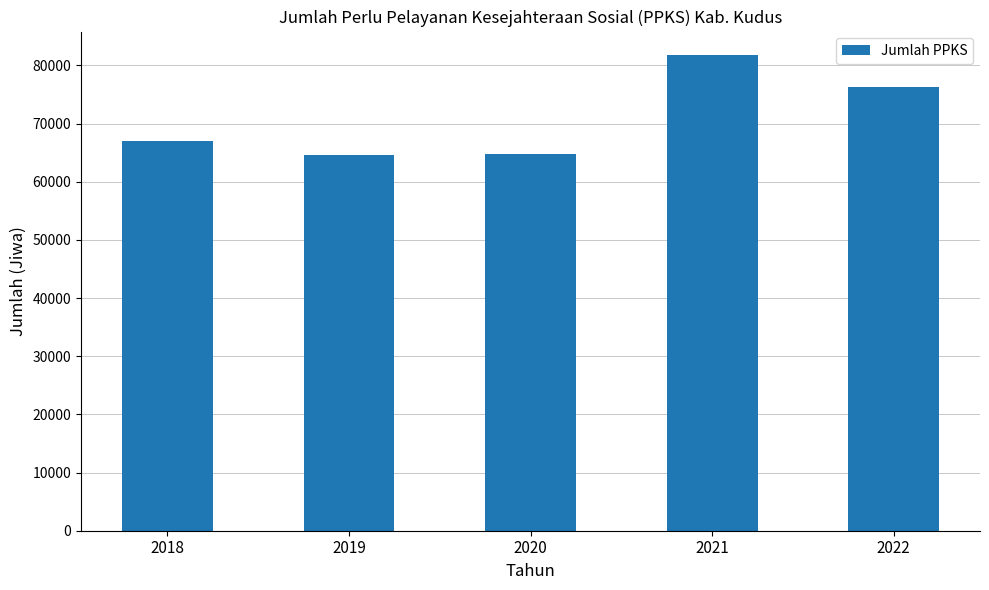

Are the bars horizontal?

No